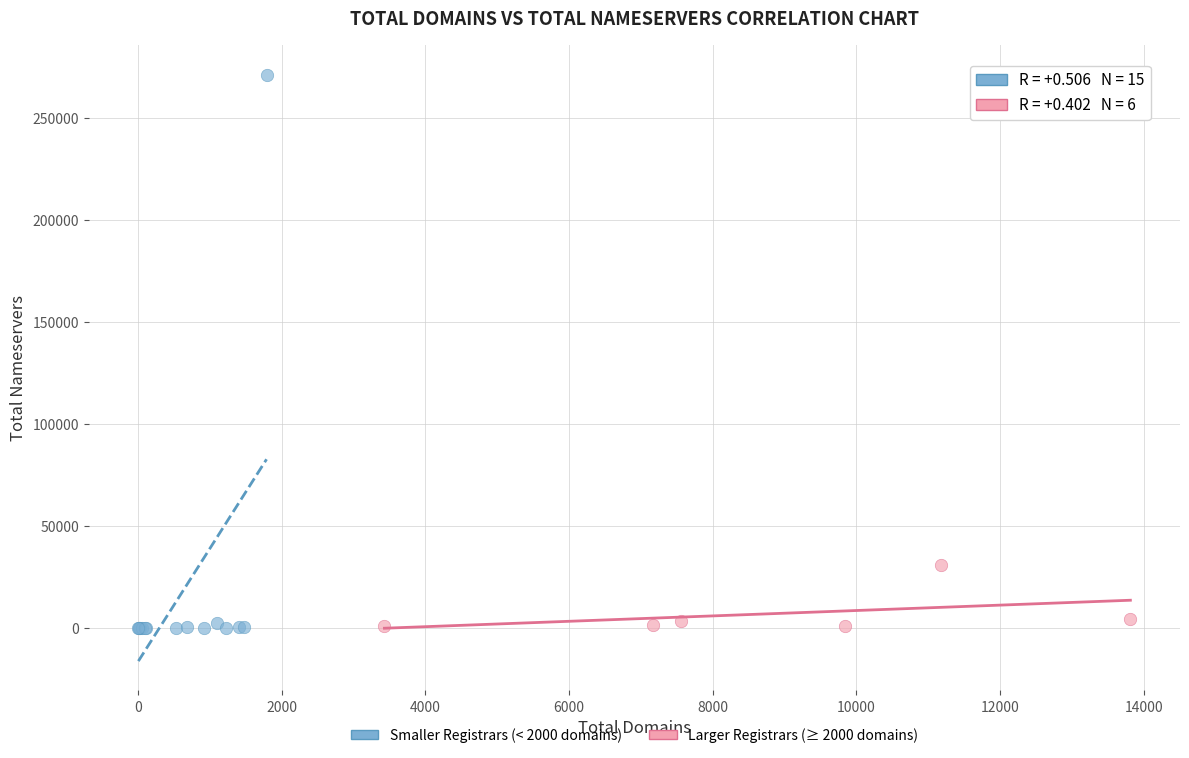

Which series has the widest spread of Y values?

Smaller Registrars (< 2000 domains)